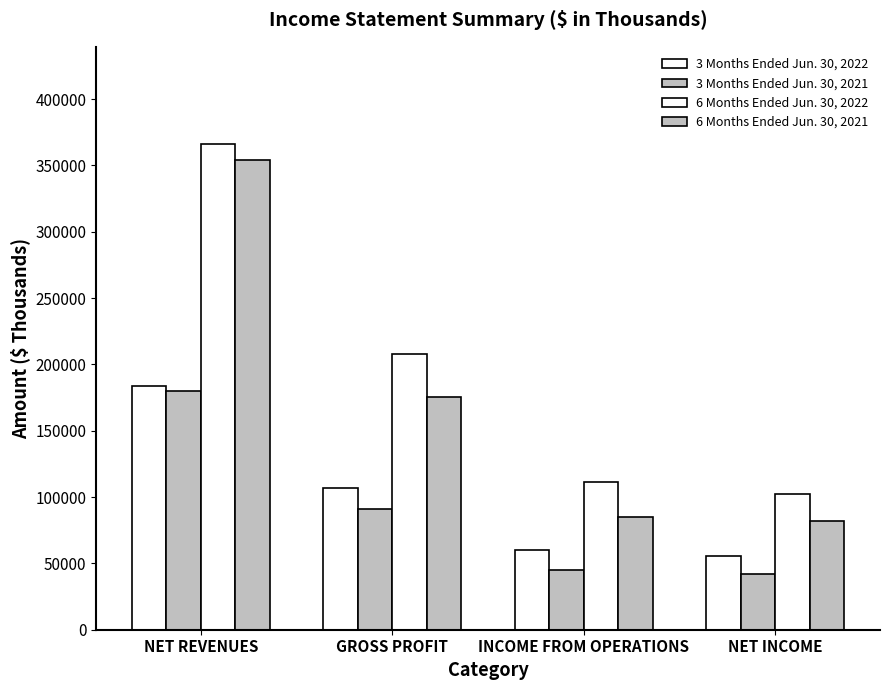

How many groups of bars are there?

4